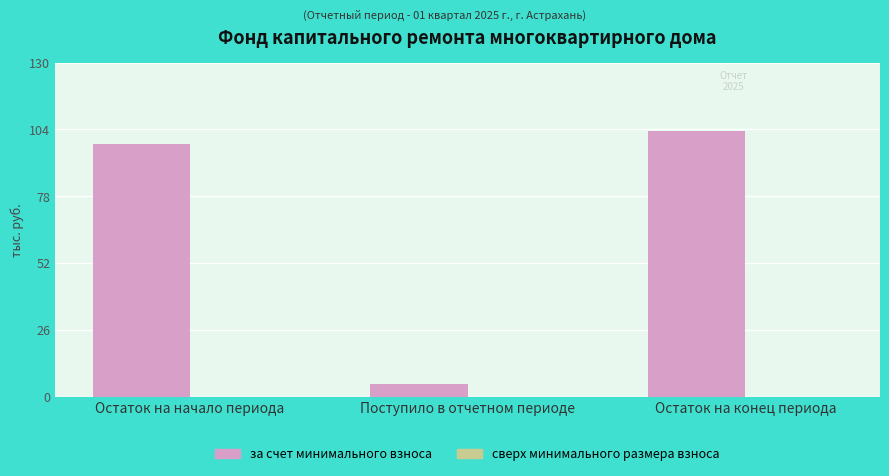

What is the value of the 3rd bar from the left?

103.2